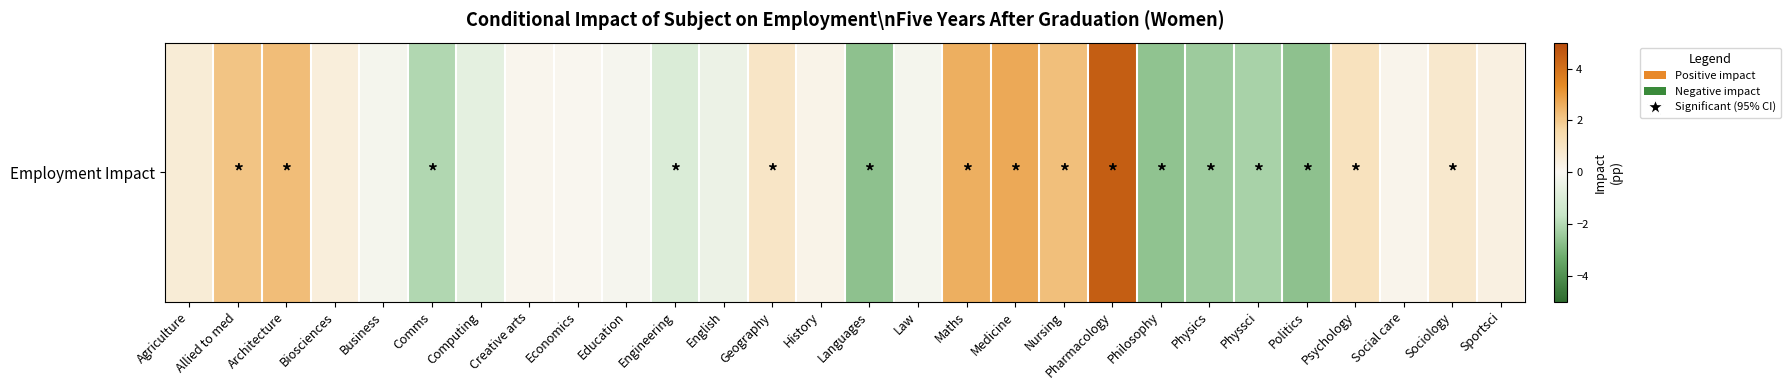

Count the number of categories in the chart.

28